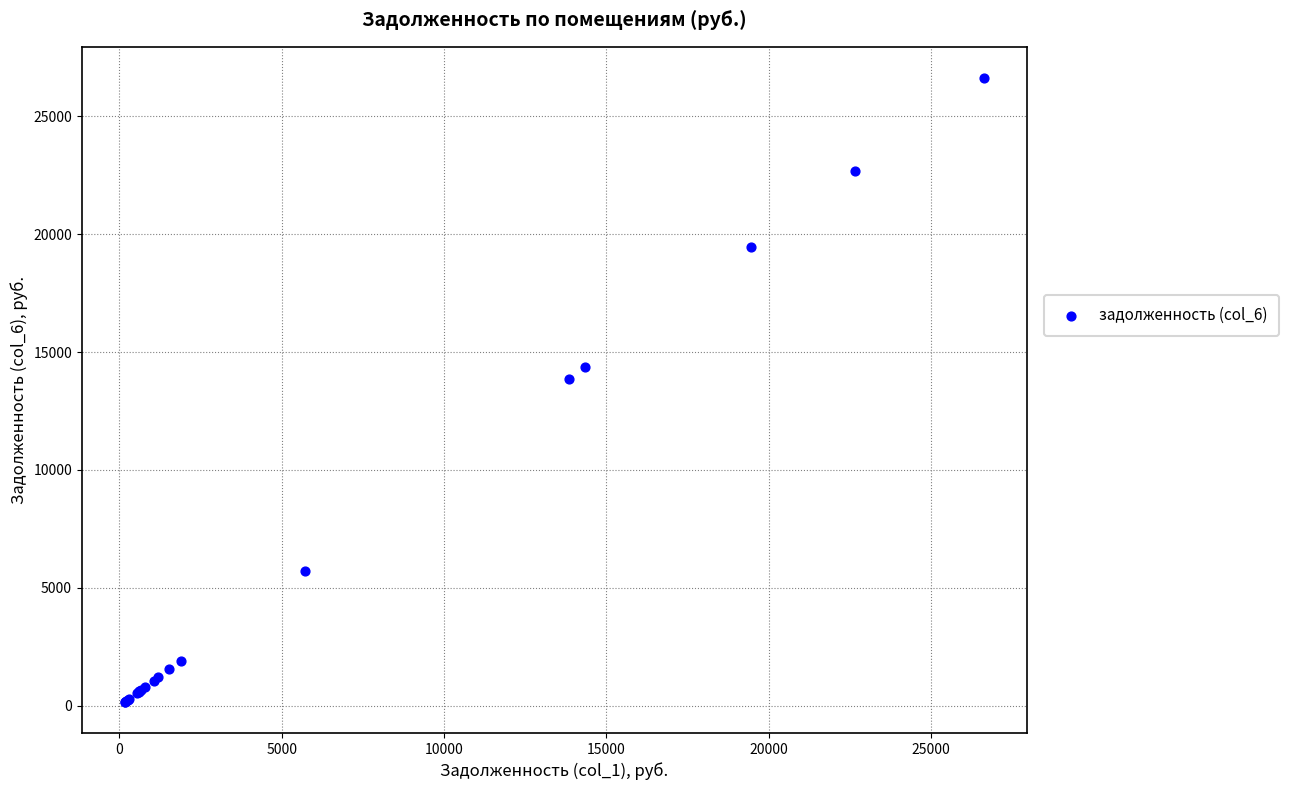

What Y value in the scatter plot is closest to 13393?

13844.3